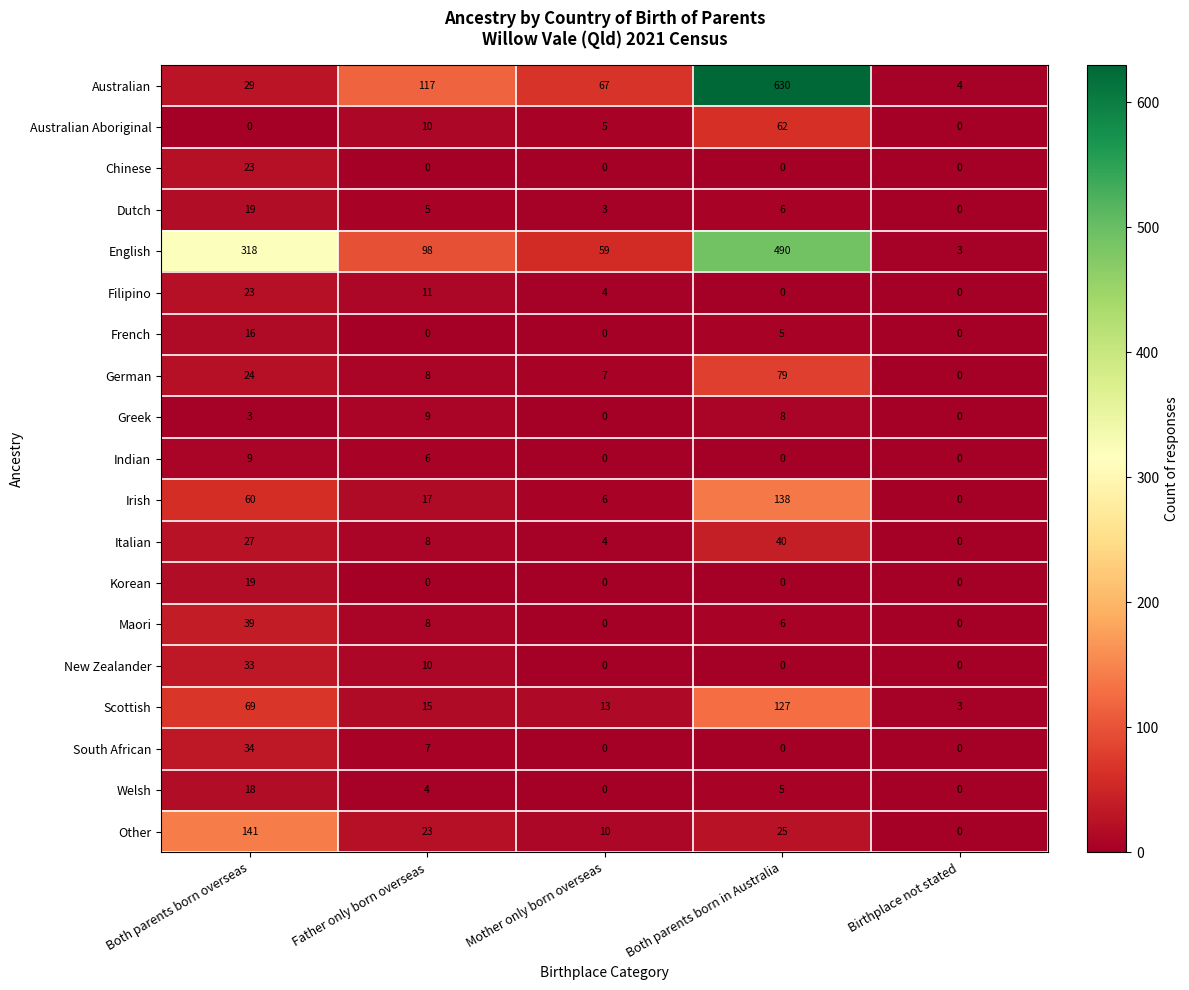

What is the maximum value shown in the chart?

630